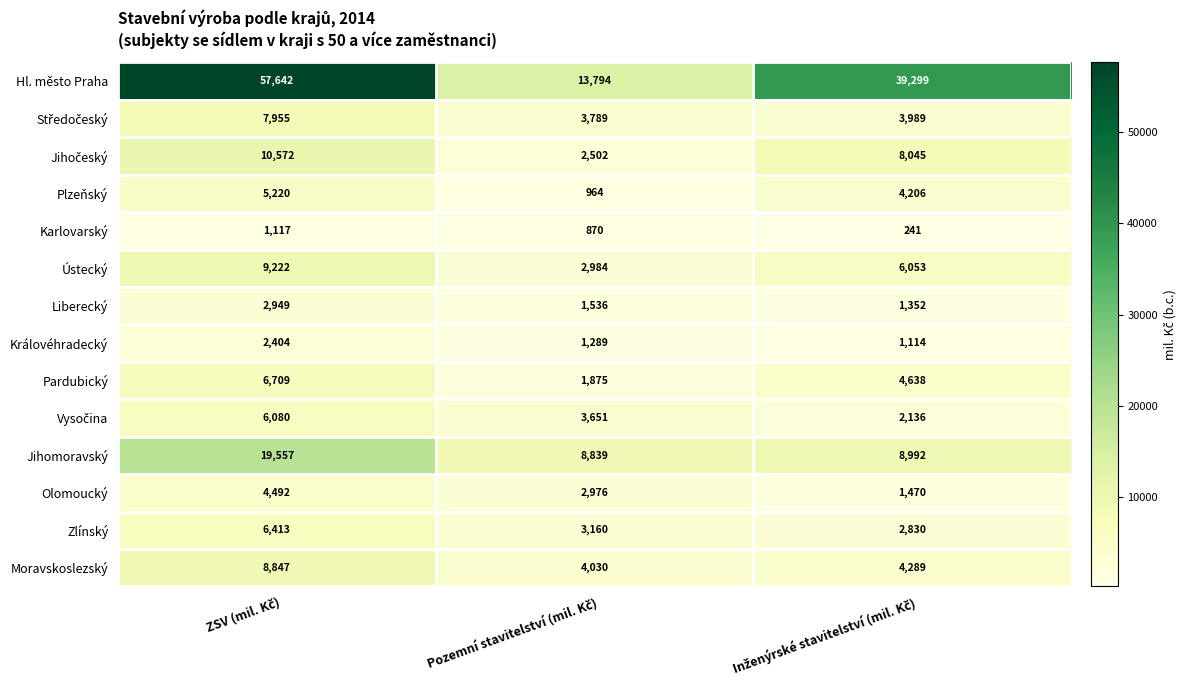

What is the sum of all Jihomoravský values?

37388